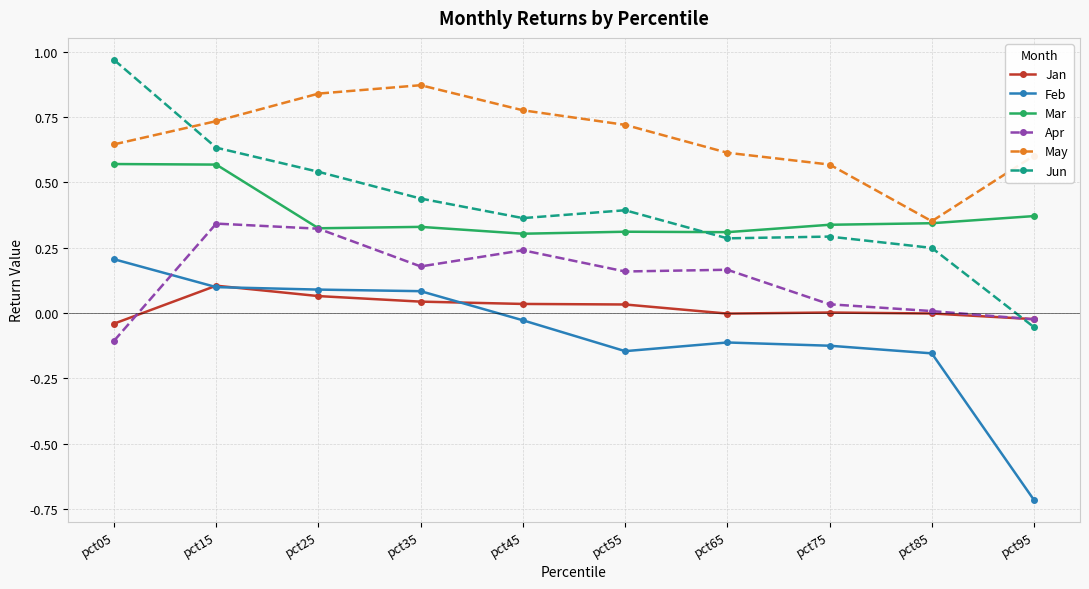

At which category is the sum across all series the highest?

pct15